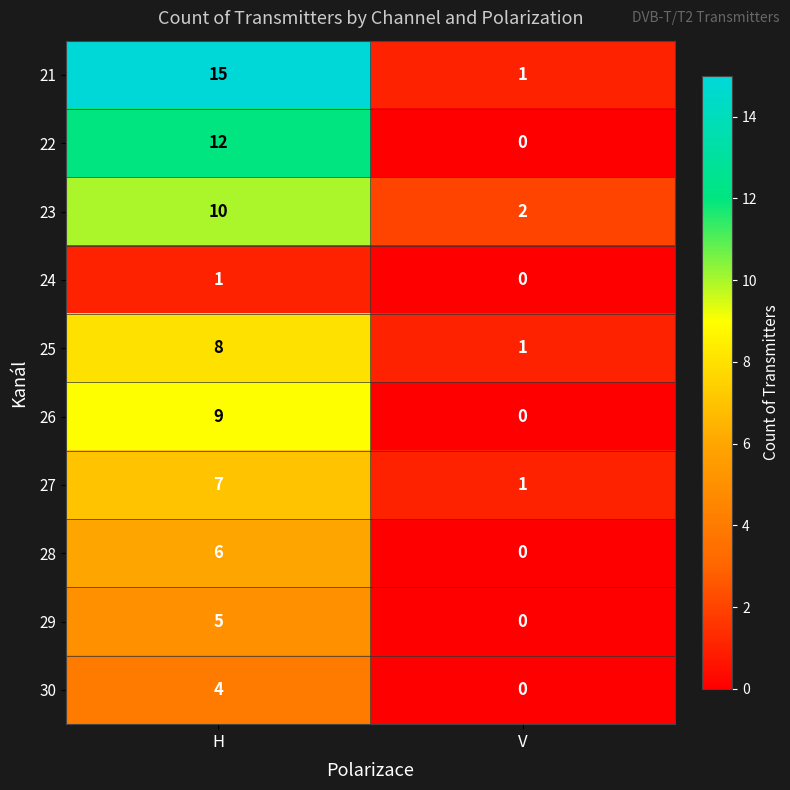

Which series has the largest range (max minus min)?

row_0